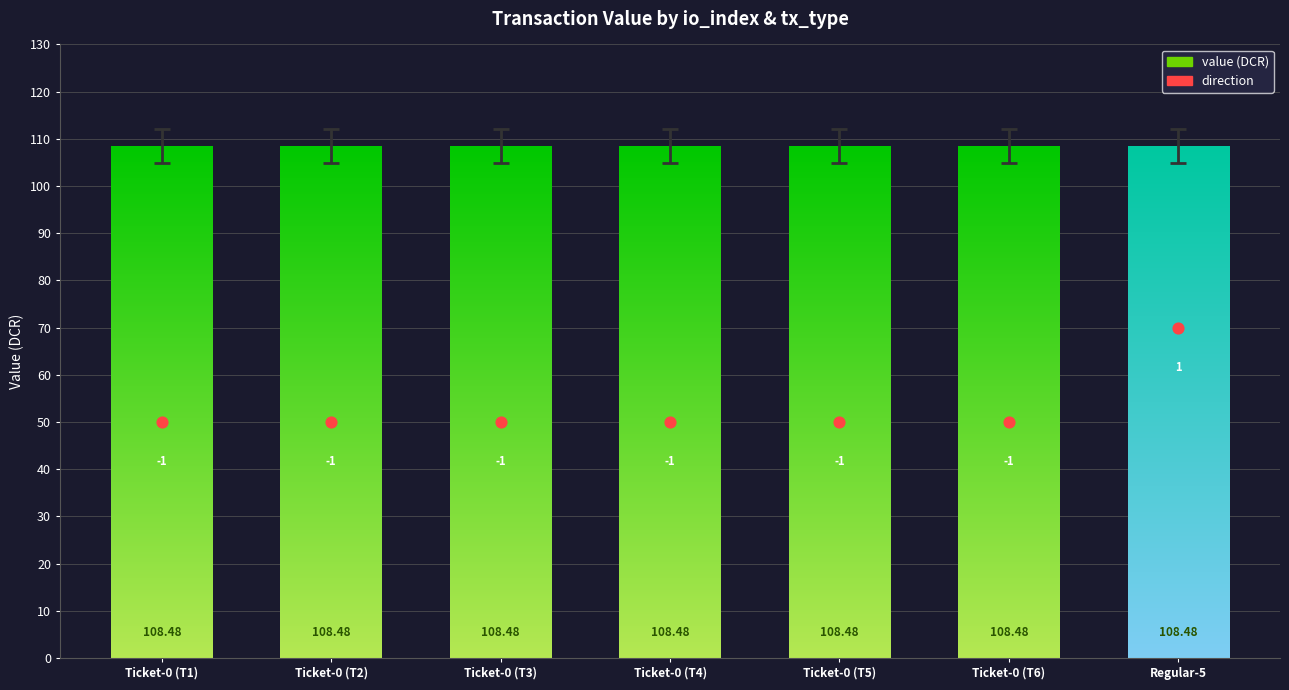

At how many categories does at least one series exceed 71?

7